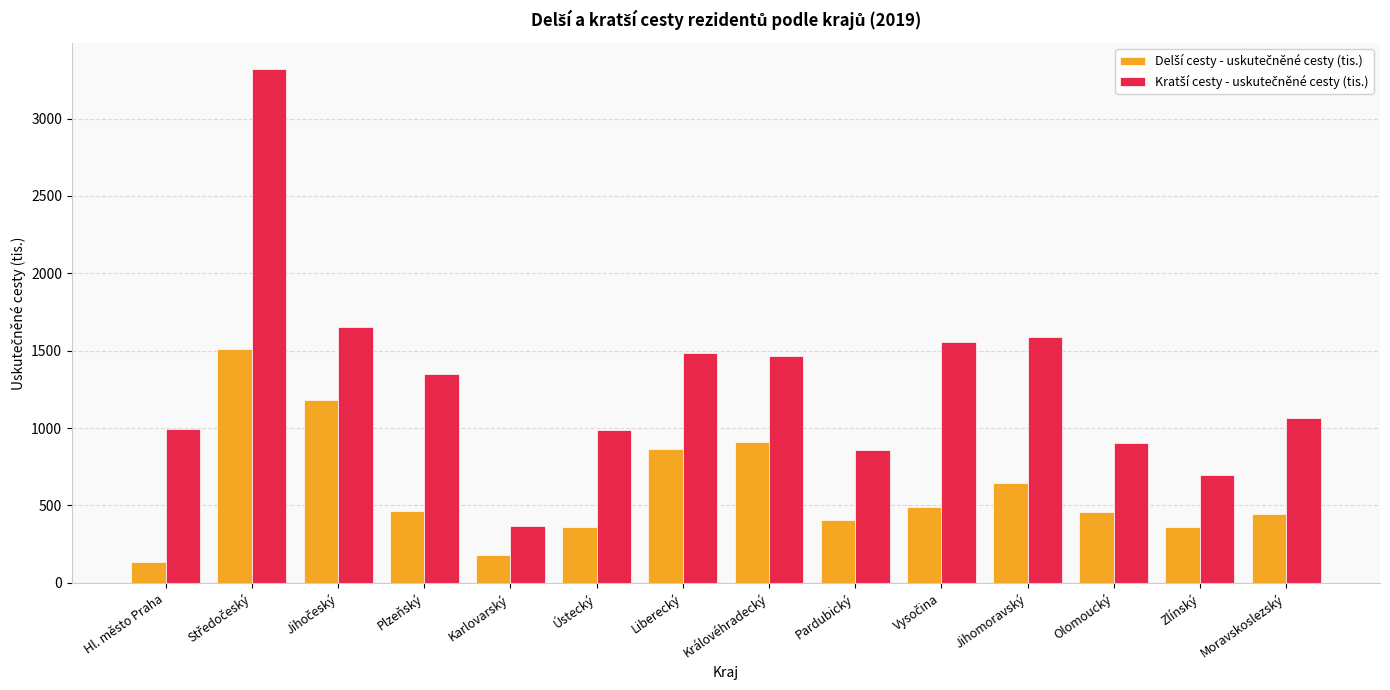

How many series are shown in this chart?

2